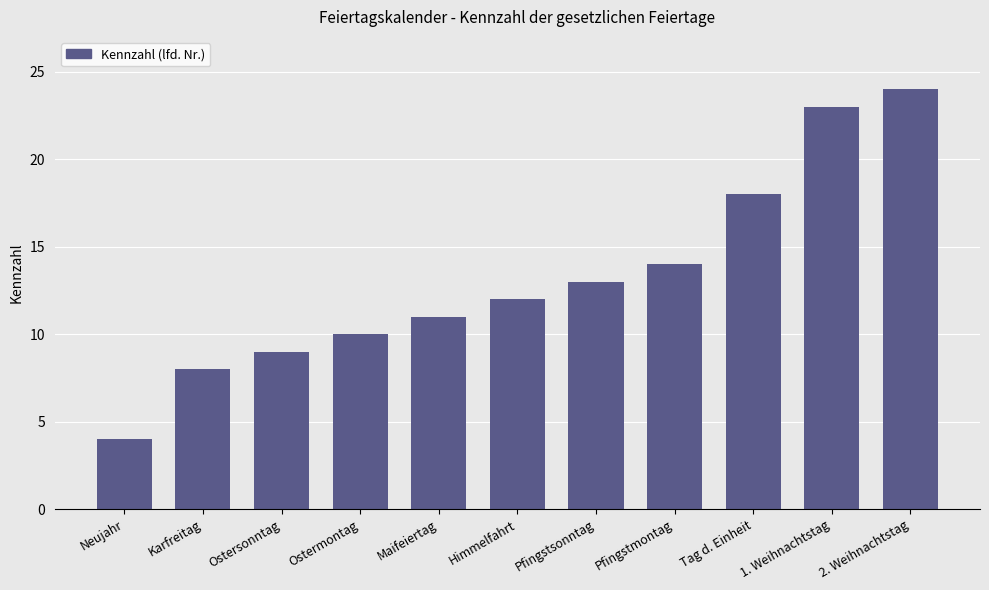

The value at 1. Weihnachtstag is 11. True or false?

False